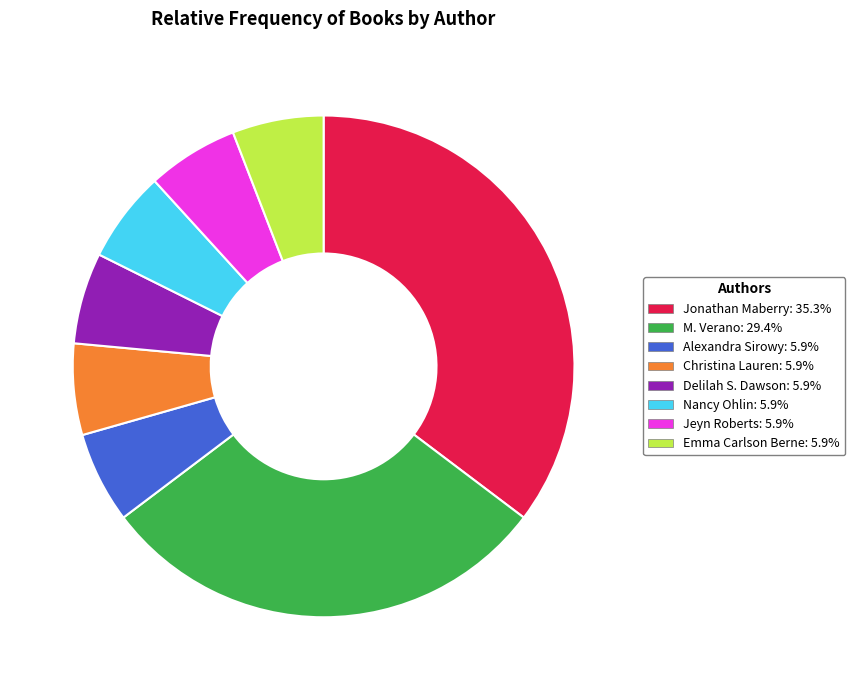

What is the ratio of the value at Alexandra Sirowy to the value at Christina Lauren?

1.0